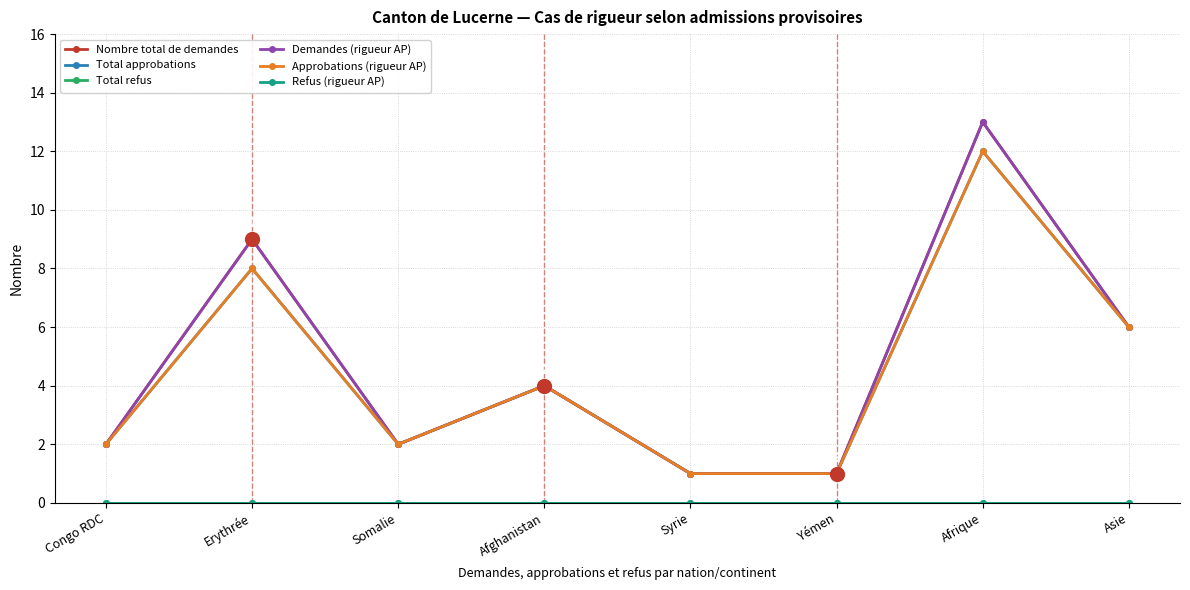

What is the sum of the Approbations (rigueur AP) values at Erythrée and Somalie?

10